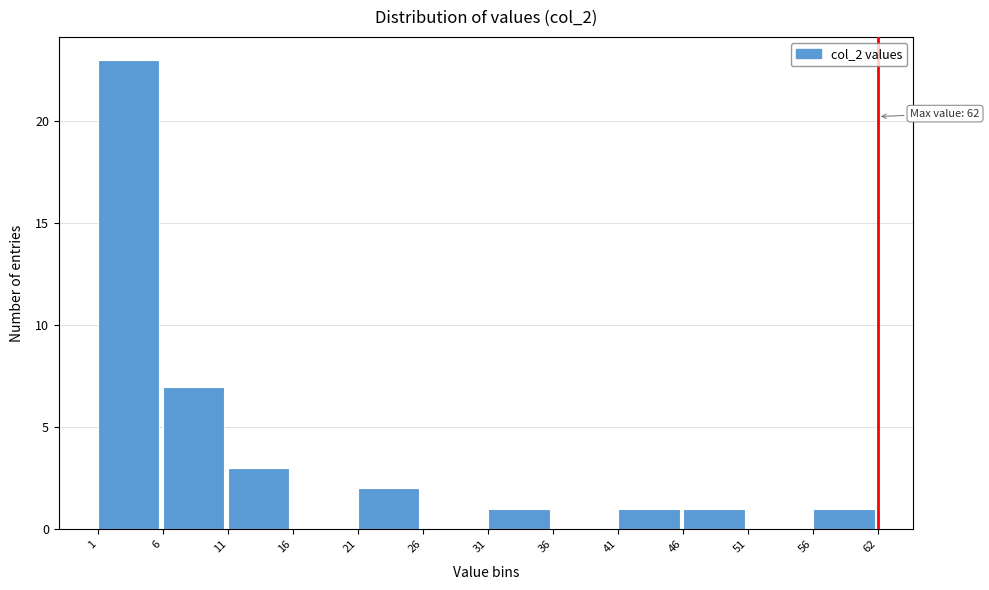

Reading right to left, extract all data points from this chart.

56=1	51=0	46=1	41=1	36=0	31=1	26=0	21=2	16=0	11=3	6=7	1=23